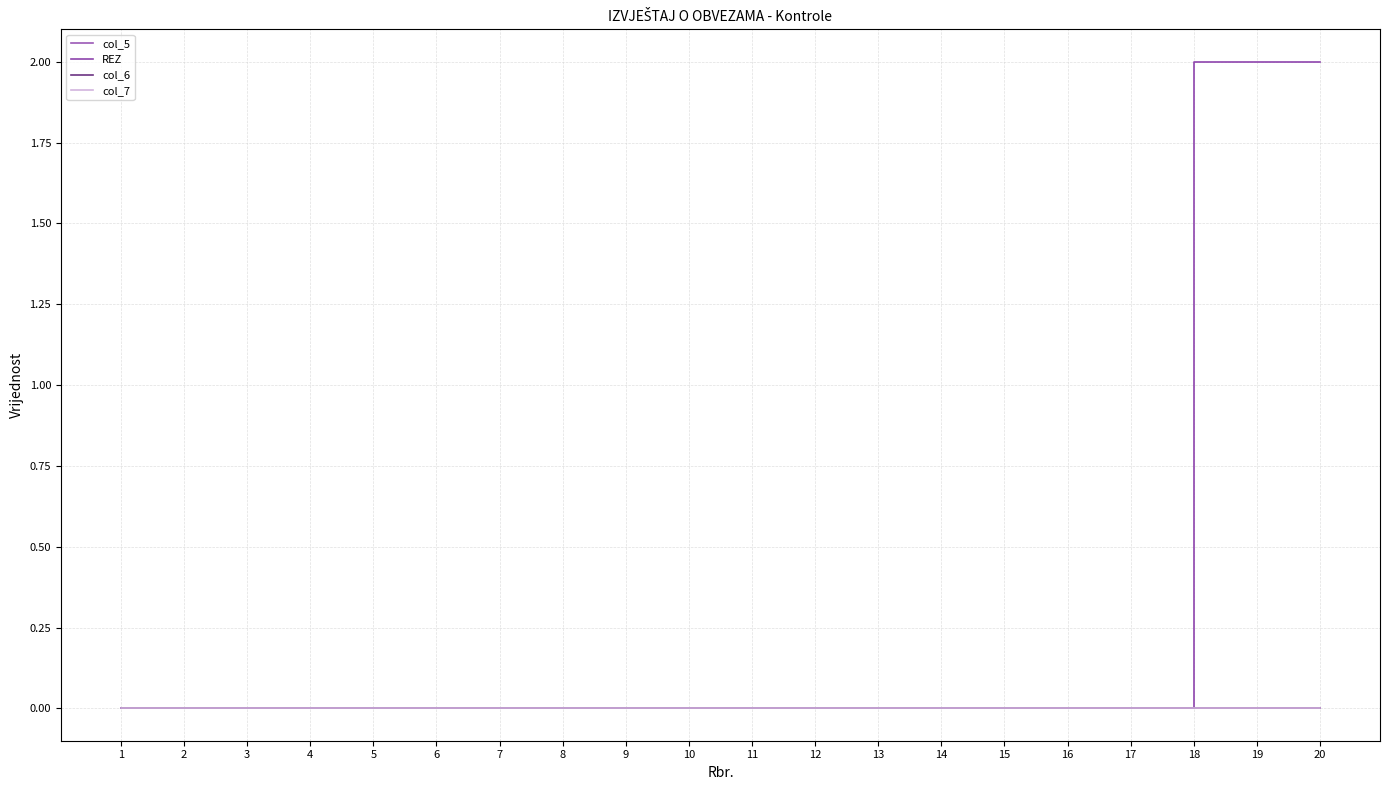

Does the chart display data point markers on the line(s)?

No